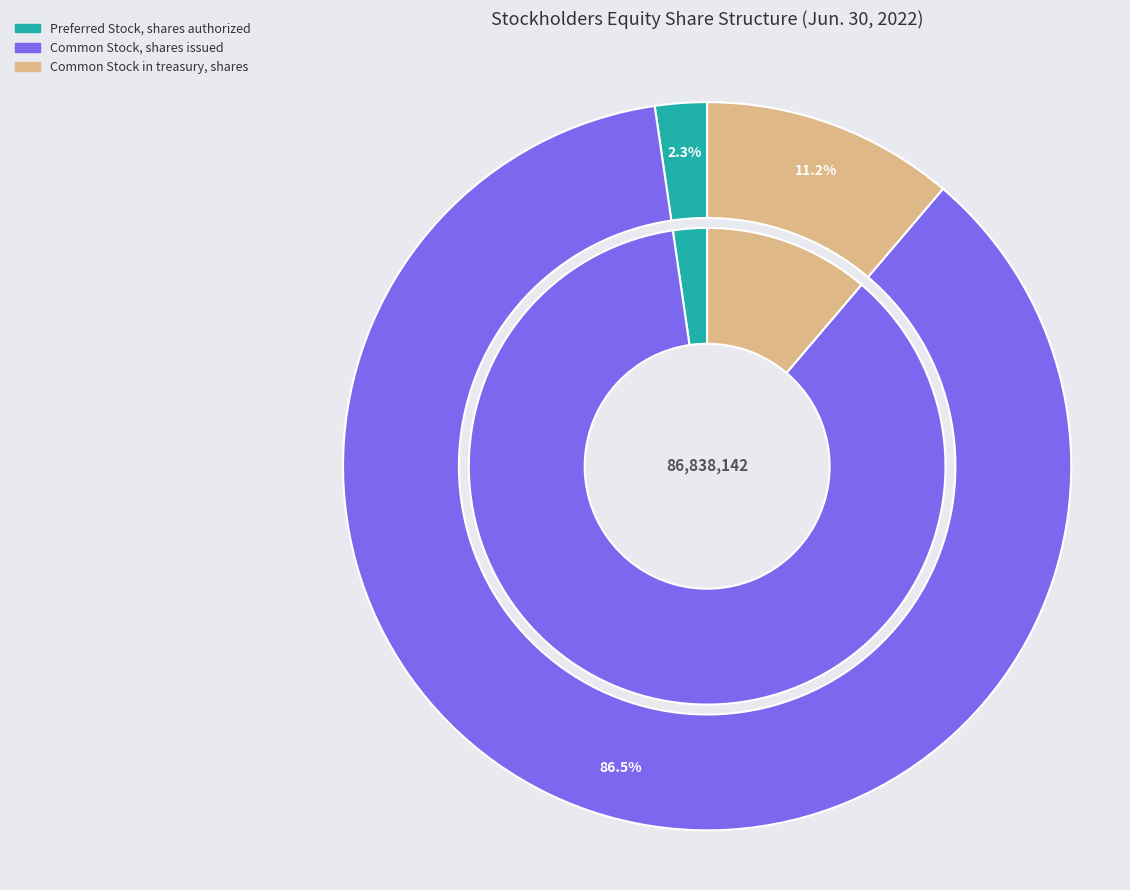

How much of the chart is everything except Common Stock in treasury, shares?

88.8%